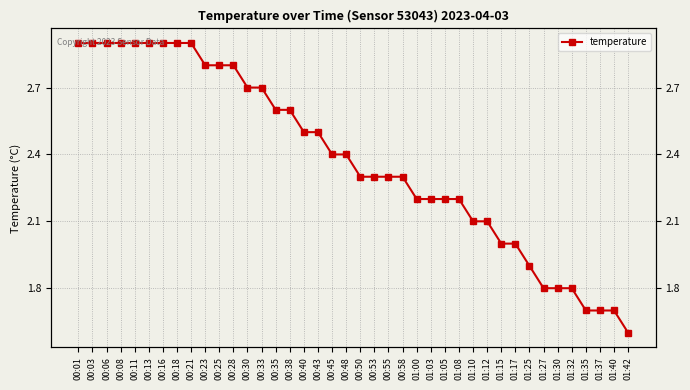

Reading left to right, list all the values displayed in this chart.

2.9	2.9	2.9	2.9	2.9	2.9	2.9	2.9	2.9	2.8	2.8	2.8	2.7	2.7	2.6	2.6	2.5	2.5	2.4	2.4	2.3	2.3	2.3	2.3	2.2	2.2	2.2	2.2	2.1	2.1	2.0	2.0	1.9	1.8	1.8	1.8	1.7	1.7	1.7	1.6